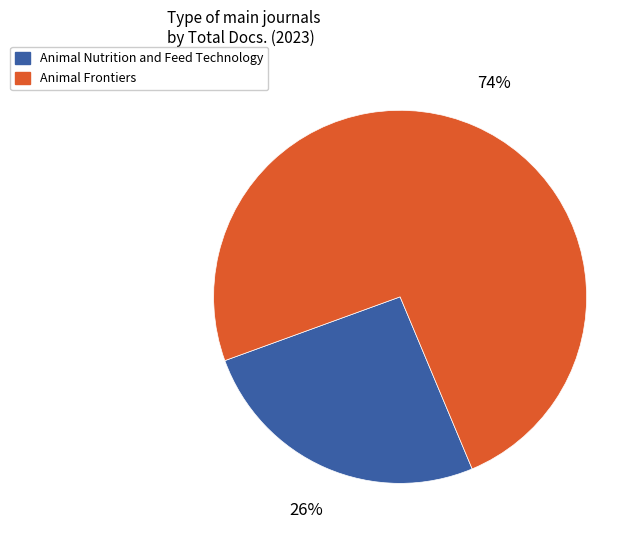

To the nearest percent, what percentage of the pie is Animal Frontiers?

74%